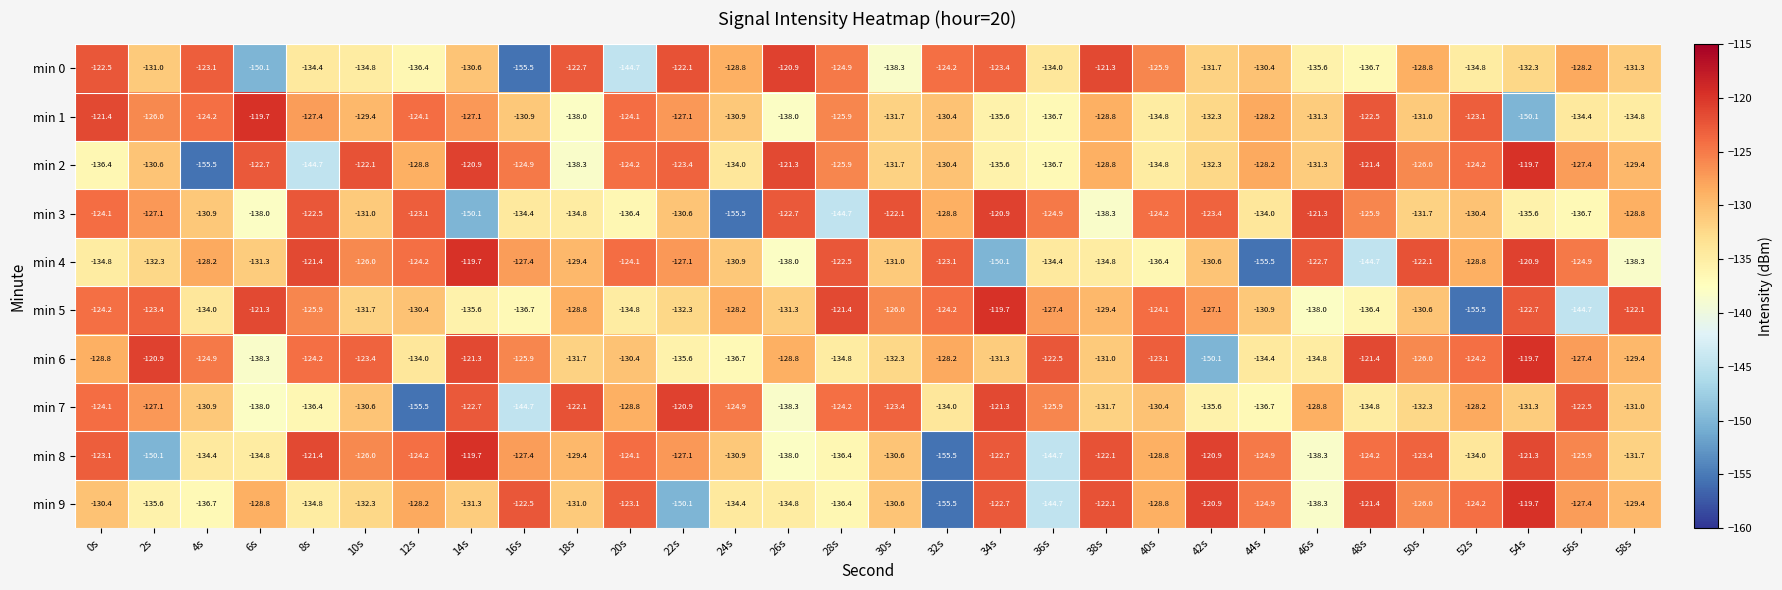

At which label does min 1 reach its minimum?

54s